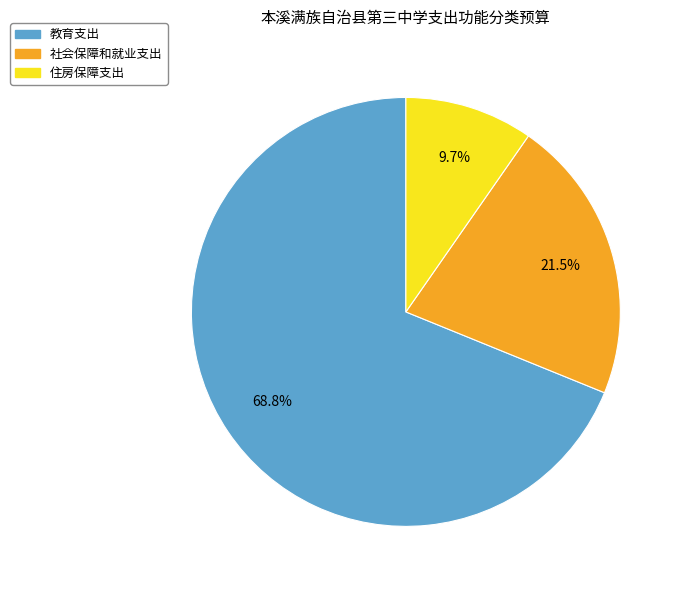

To the nearest percent, what percentage of the pie is 住房保障支出?

10%